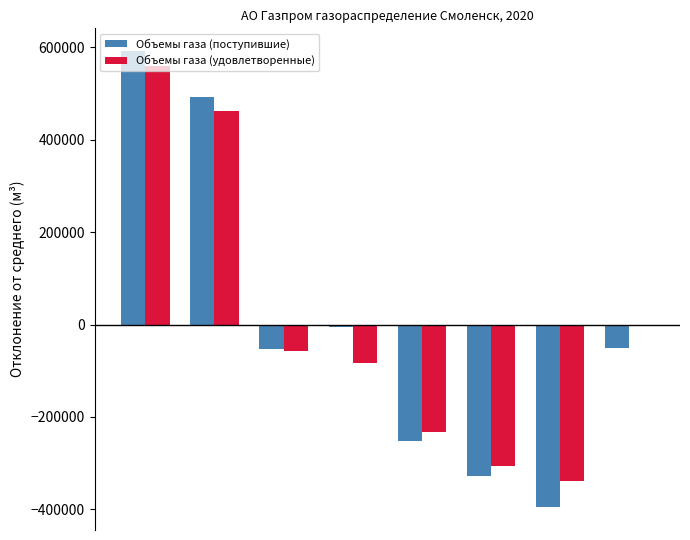

What is the maximum value for Объемы газа (удовлетворенные)?

559739.8